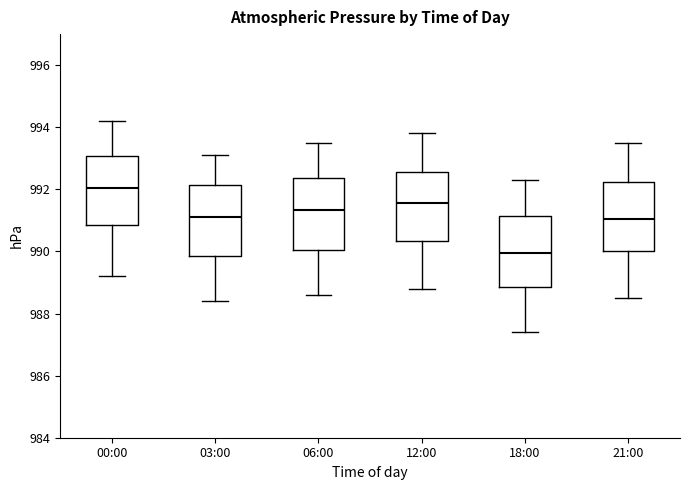

Reading left to right, read every box against the y-axis: the position of its median line, the range the box covers, and the ends of its whiskers. The values are not printed on the chart, so give them approximately, as read against the axis.

00:00: median 992.0, box 990.8 to 993.0, whiskers 989.2 to 994.2
03:00: median 991.2, box 989.8 to 992.2, whiskers 988.4 to 993.2
06:00: median 991.4, box 990.0 to 992.4, whiskers 988.6 to 993.6
12:00: median 991.6, box 990.4 to 992.6, whiskers 988.8 to 993.8
18:00: median 990.0, box 988.8 to 991.2, whiskers 987.4 to 992.4
21:00: median 991.0, box 990.0 to 992.2, whiskers 988.6 to 993.6